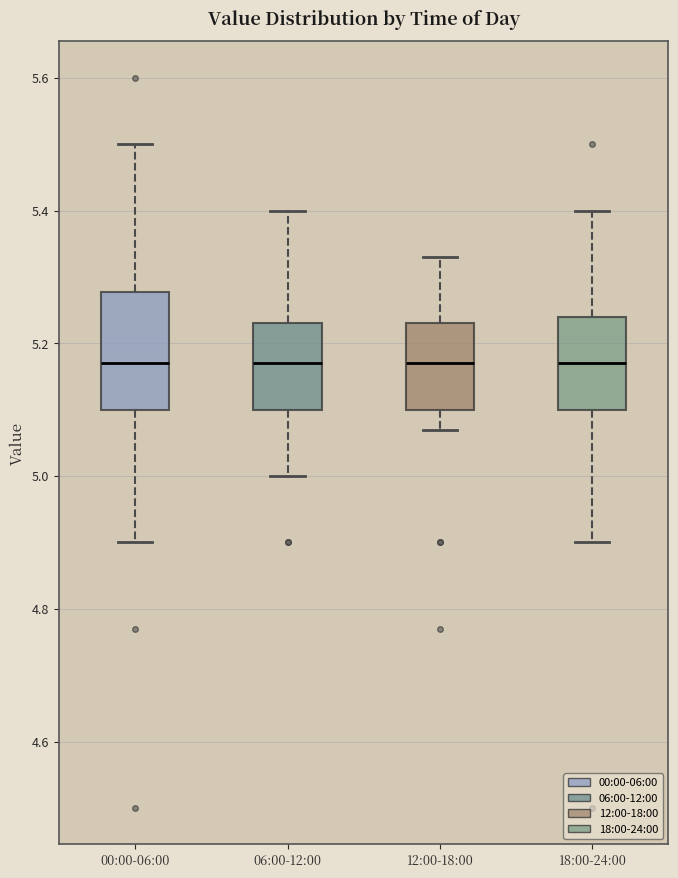

Reading left to right, transcribe this box plot: for each box, give where its median line is, the range the box spans, and where its two whiskers end, as read against the y-axis. The values are not printed on the chart, so give them approximately, as read against the axis.

00:00-06:00: median 5.18, box 5.10 to 5.28, whiskers 4.90 to 5.50
06:00-12:00: median 5.18, box 5.10 to 5.24, whiskers 5.00 to 5.40
12:00-18:00: median 5.18, box 5.10 to 5.24, whiskers 5.08 to 5.34
18:00-24:00: median 5.18, box 5.10 to 5.24, whiskers 4.90 to 5.40